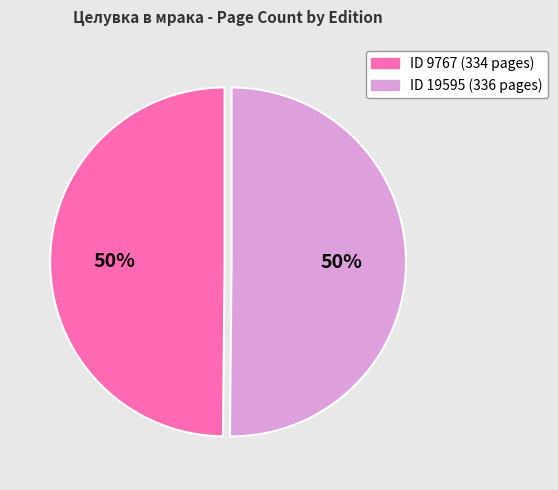

How many segments does this pie chart have?

2